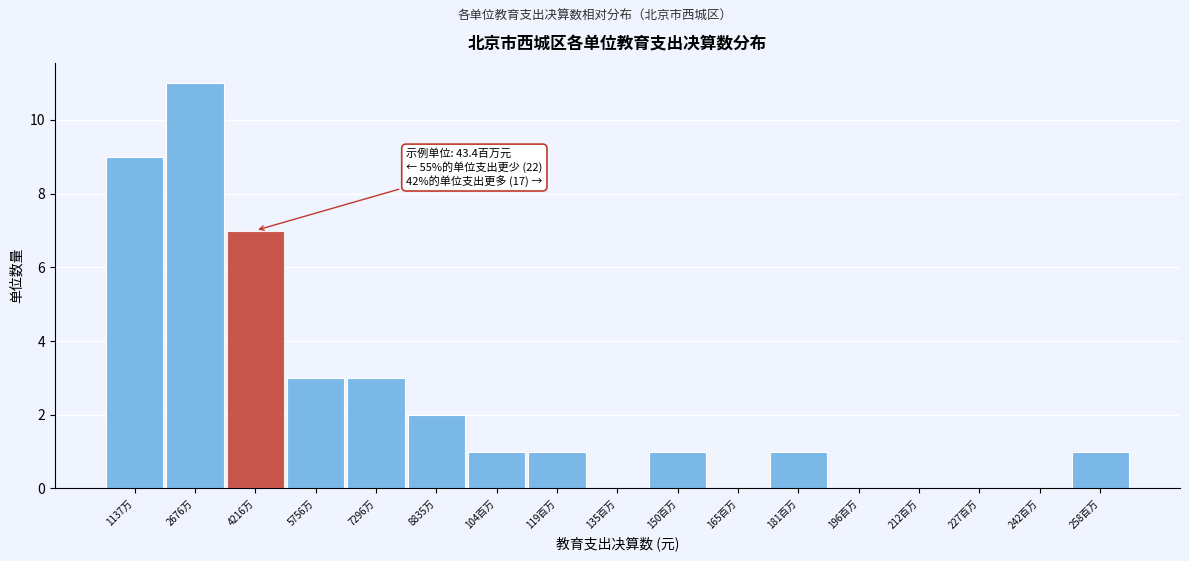

Reading left to right, list all the values displayed in this chart.

1137万=9	2676万=11	4216万=7	5756万=3	7296万=3	8835万=2	104百万=1	119百万=1	135百万=0	150百万=1	165百万=0	181百万=1	196百万=0	212百万=0	227百万=0	242百万=0	258百万=1